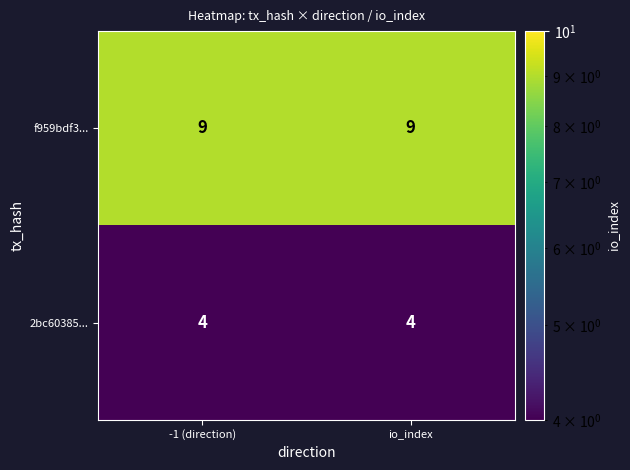

How many distinct data groups are displayed?

2